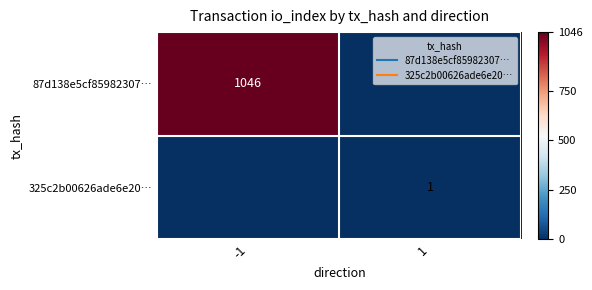

The value of 325c2b00626ade6e20… at -1 is 0. True or false?

True